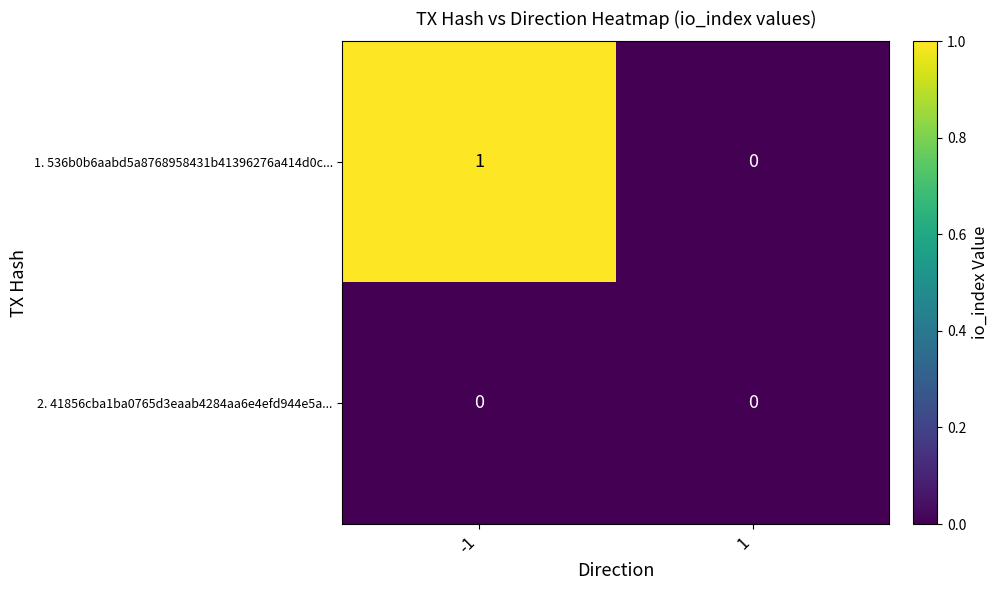

The value of 1. 536b0b6aabd5a8768958431b41396276a414d0c... at -1 is 2. True or false?

False